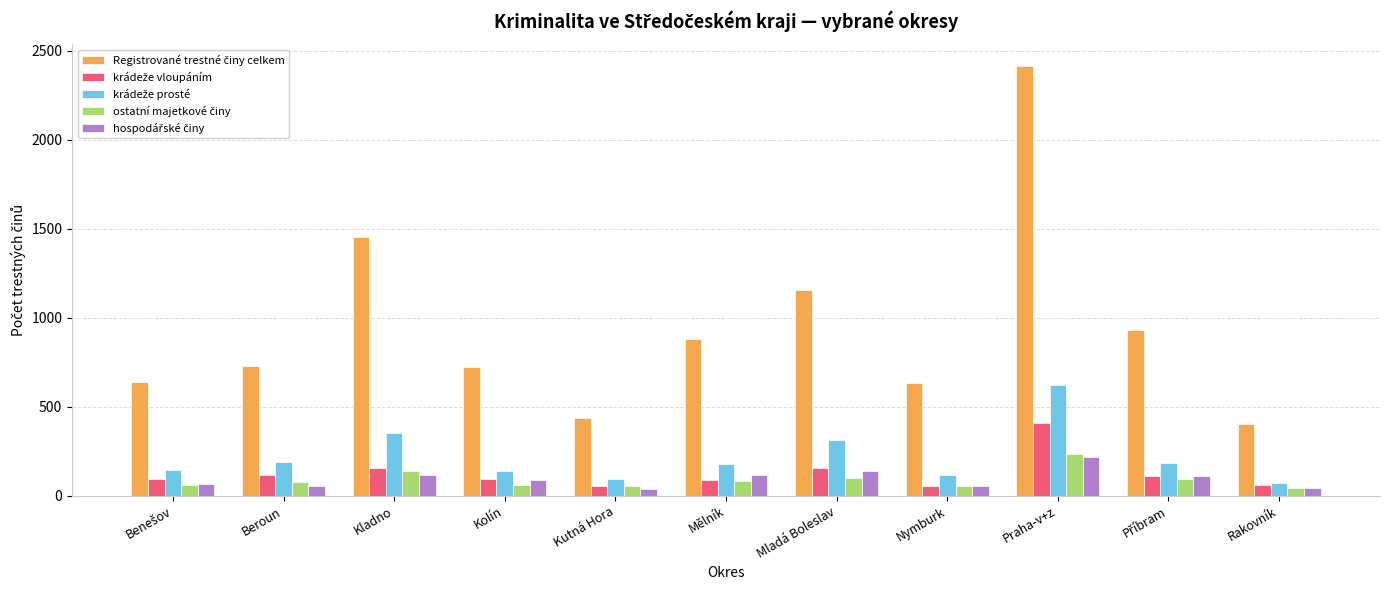

Which label corresponds to the largest value in the chart?

Praha-v+z